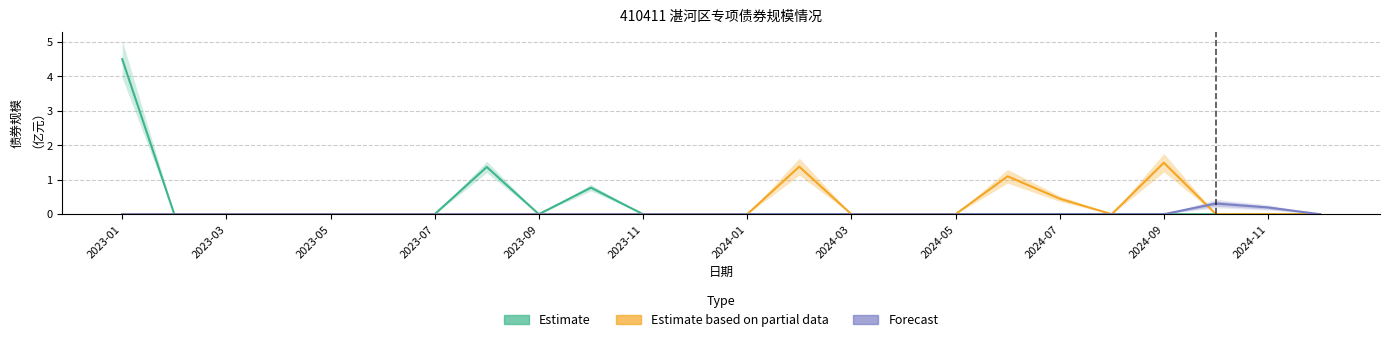

What are all the series names shown in the legend?

Estimate, Estimate based on partial data, Forecast